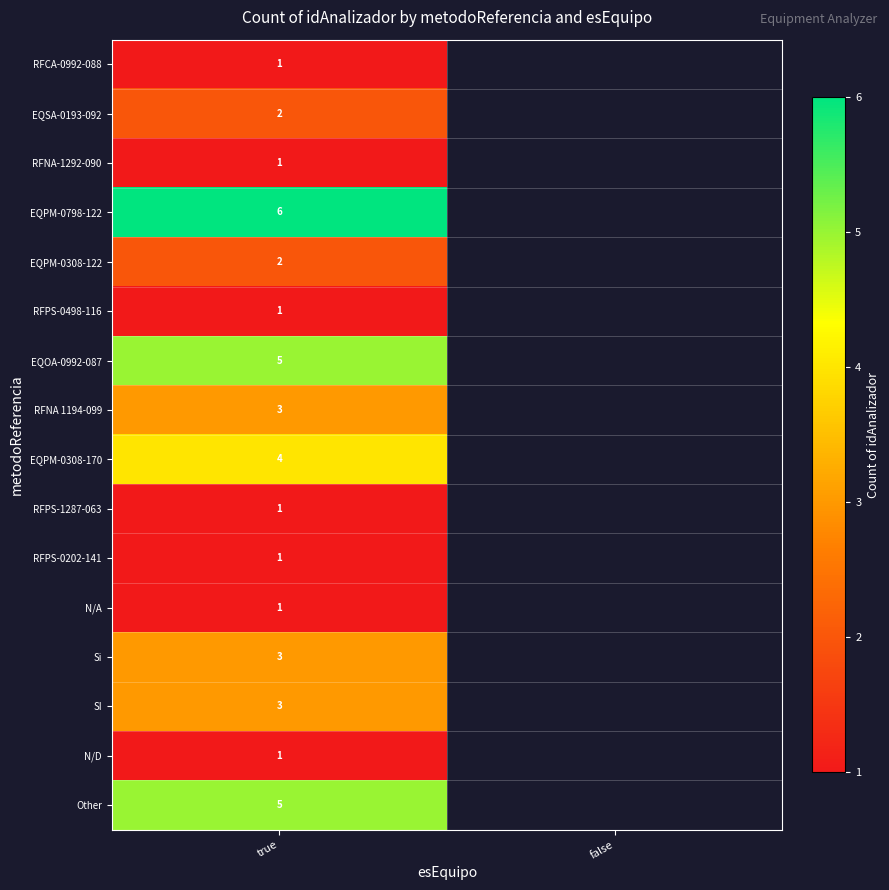

What is the total value across all series at true?

40